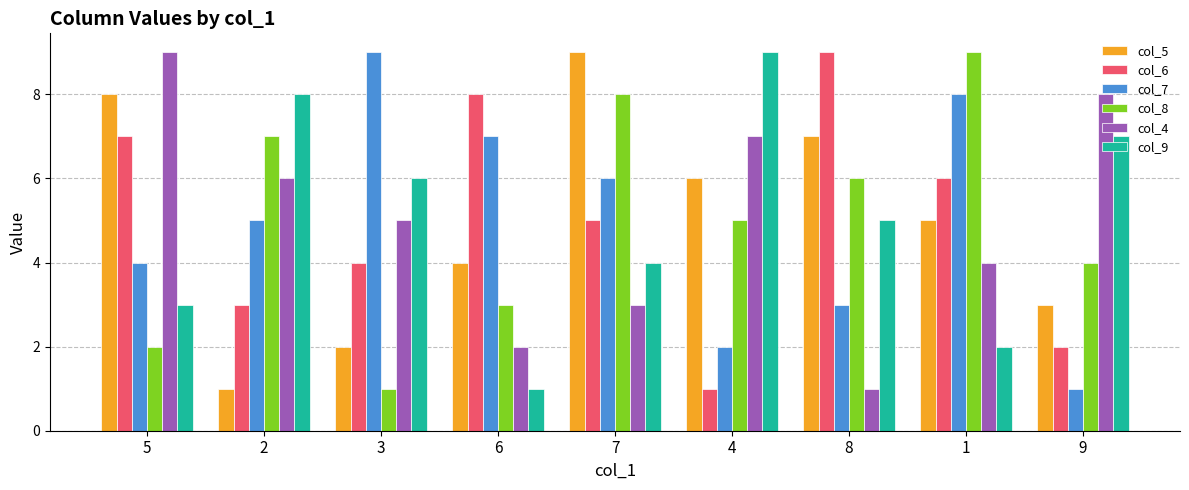

At 8, list the series in order from largest to smallest.

col_6, col_5, col_8, col_9, col_7, col_4